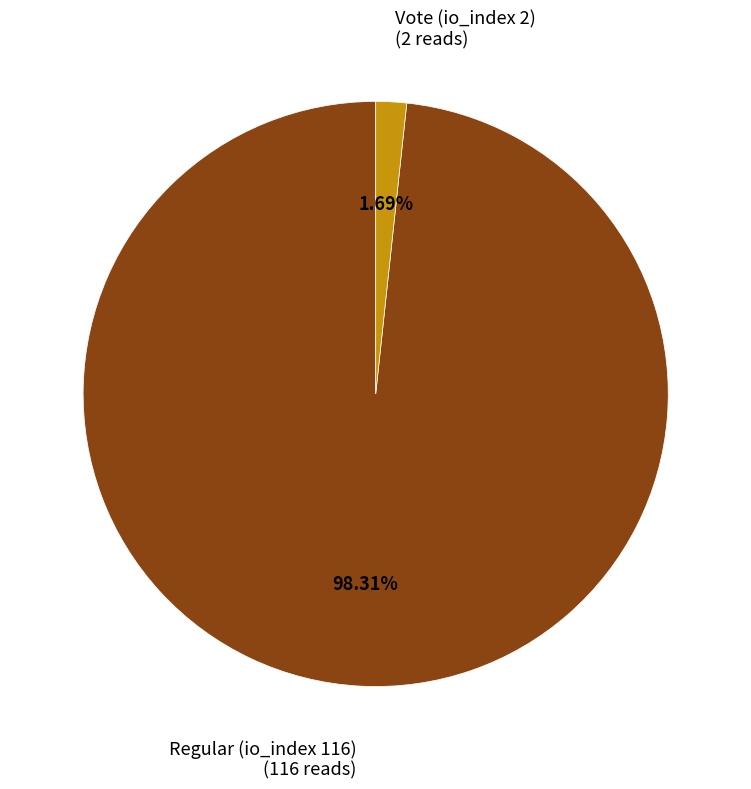

To the nearest percent, what percentage of the pie is Vote (io_index 2)?

2%